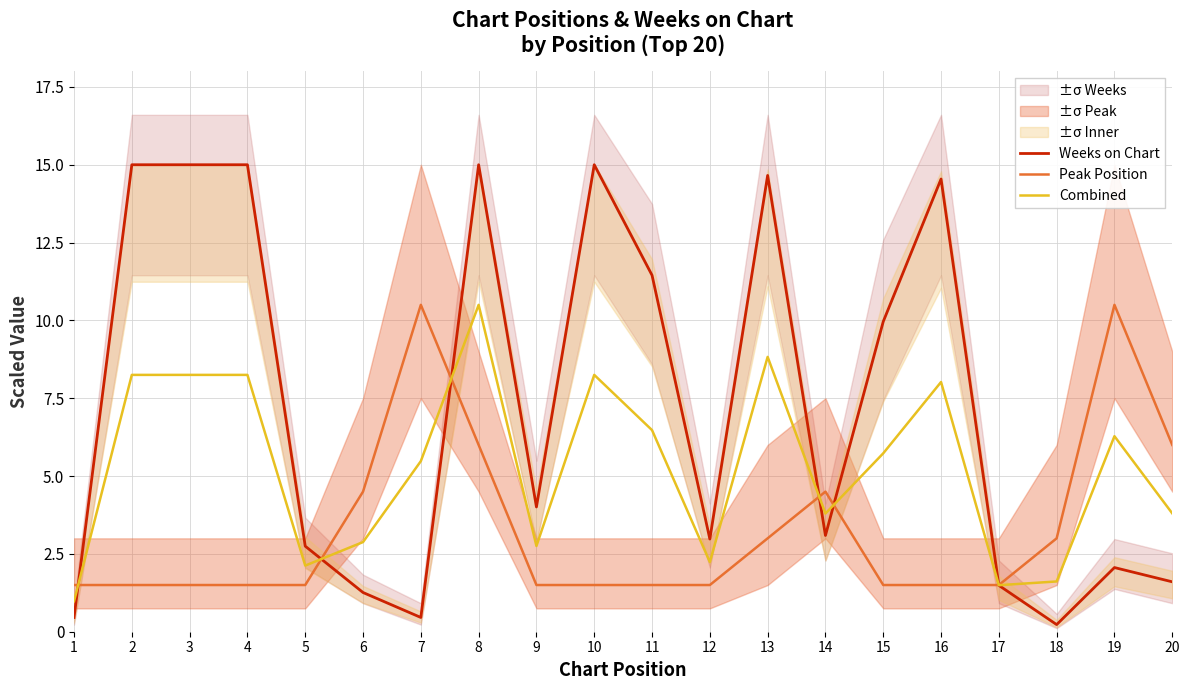

At which category does Combined reach its first local valley?

5